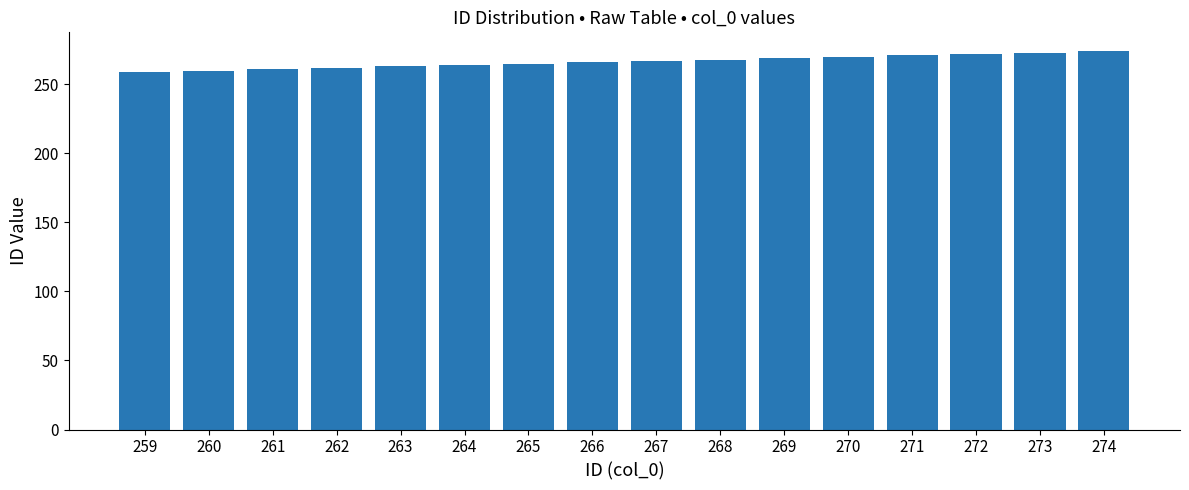

What is the ratio of the value at 272 to the value at 266?

1.0